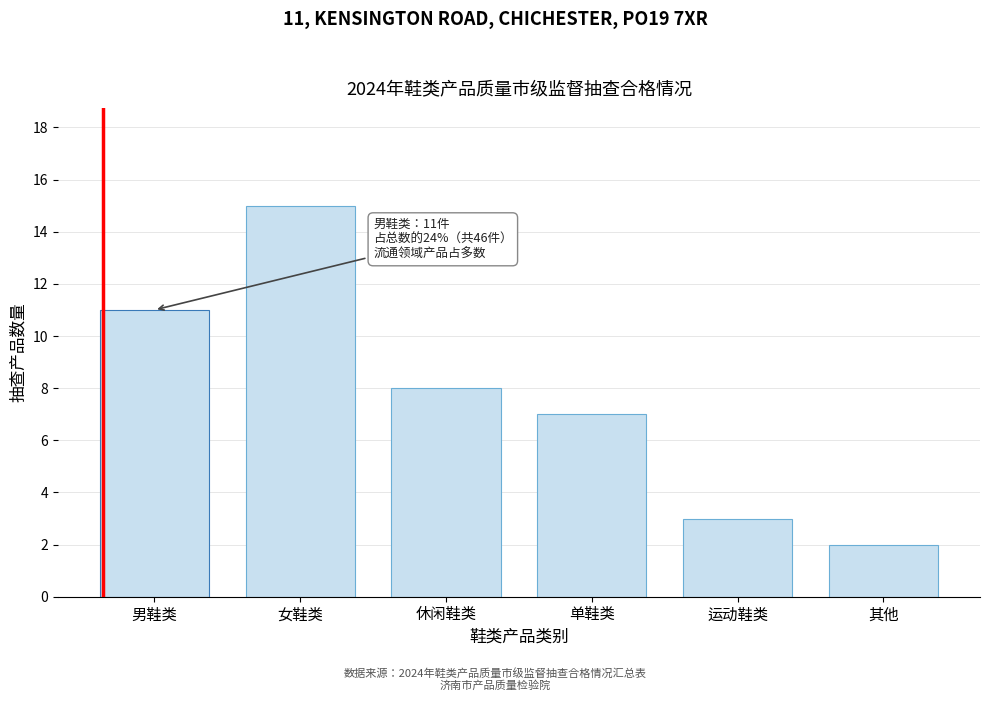

Reading right to left, extract all data points from this chart.

其他=2	运动鞋类=3	单鞋类=7	休闲鞋类=8	女鞋类=15	男鞋类=11